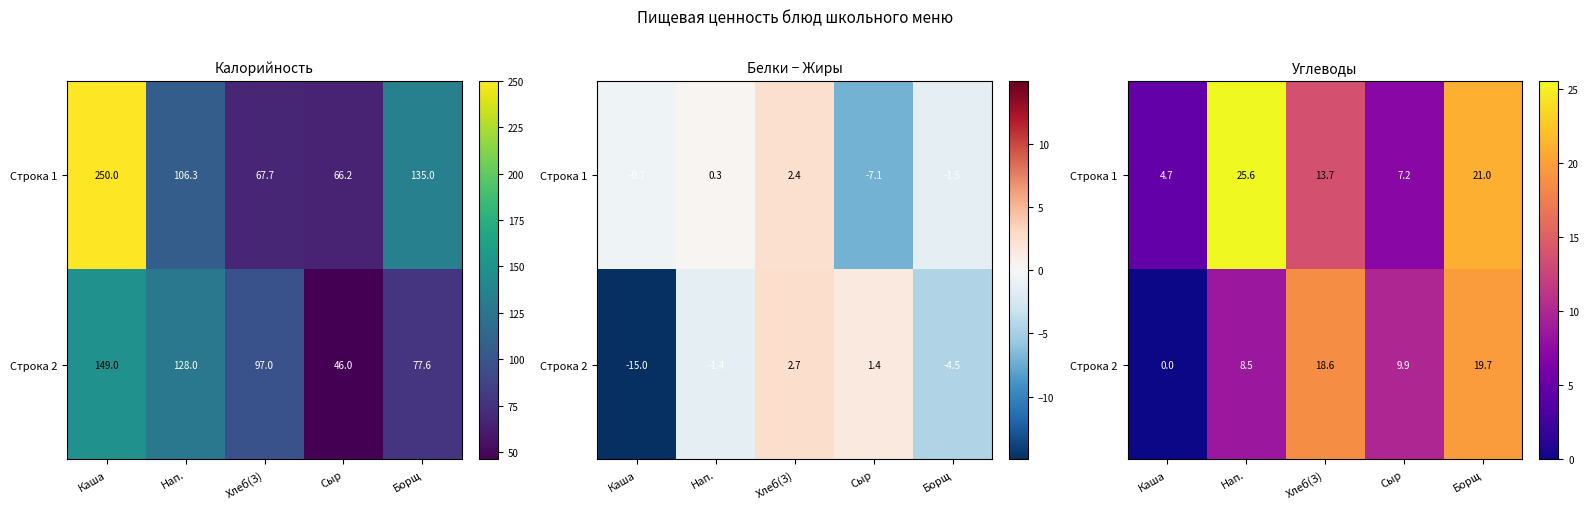

How many data points in Строка 2 are above 9?

3